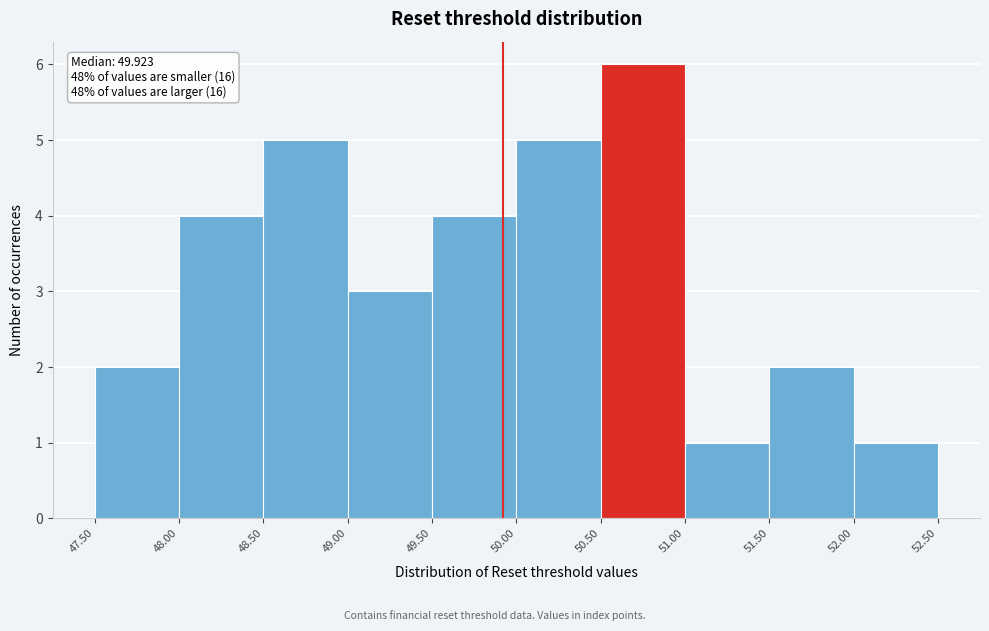

Over which range of the x-axis is the bar tallest?

50.50 to 51.00